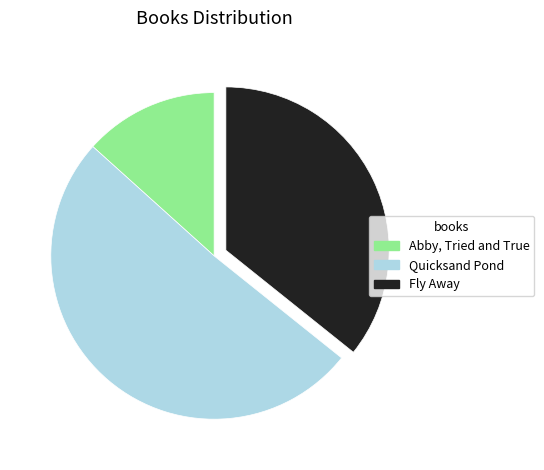

How many segments does this pie chart have?

3